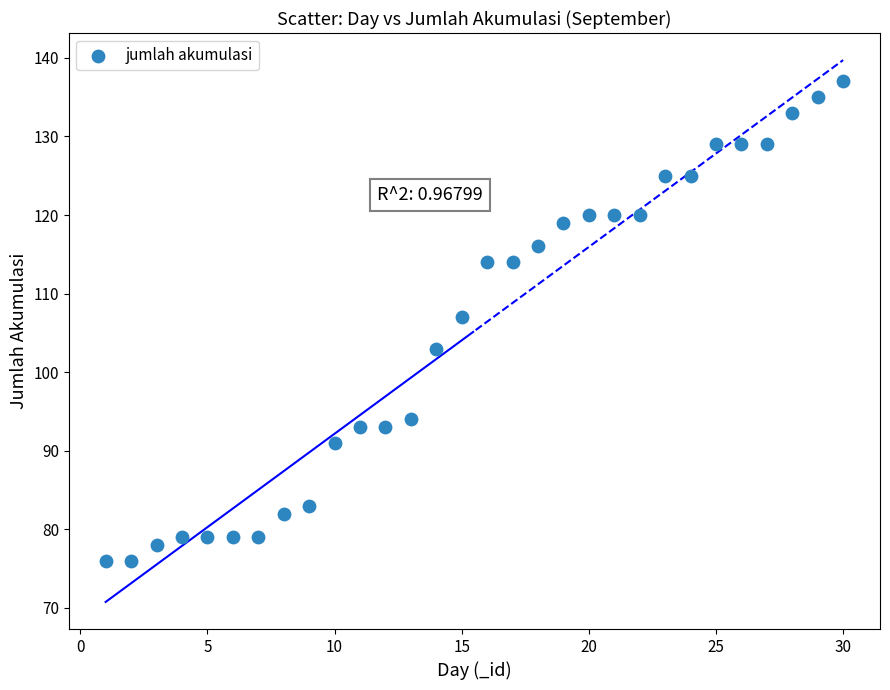

What is the range of X values (max minus min)?

29